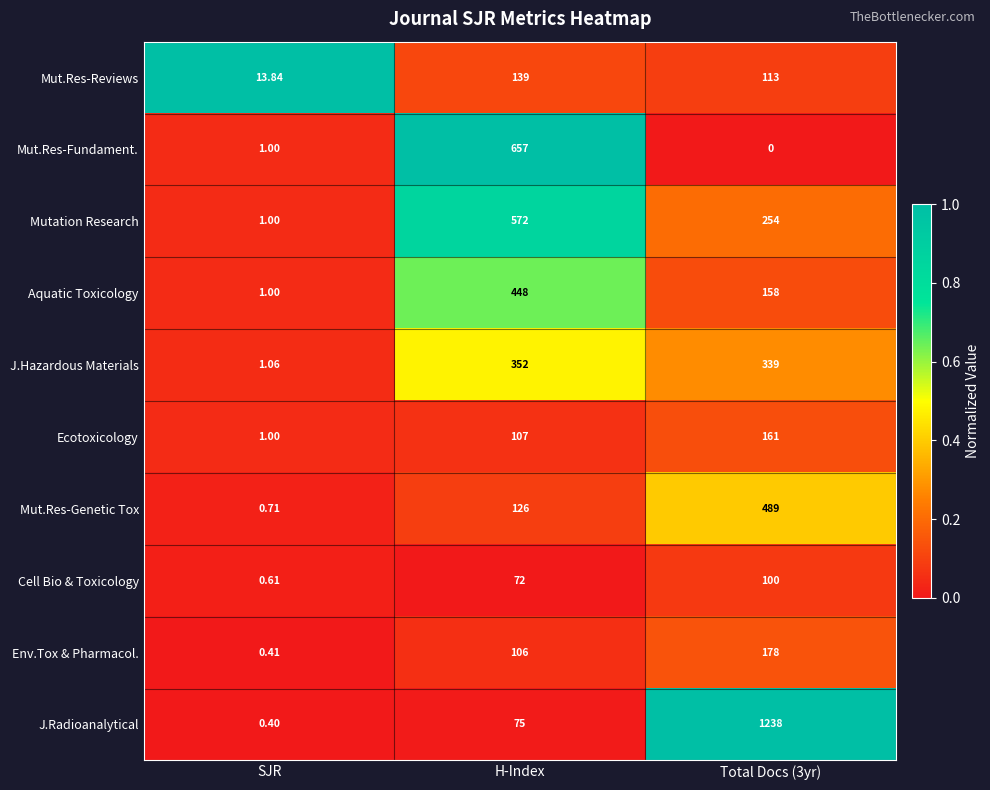

At which label does Ecotoxicology reach its minimum?

SJR